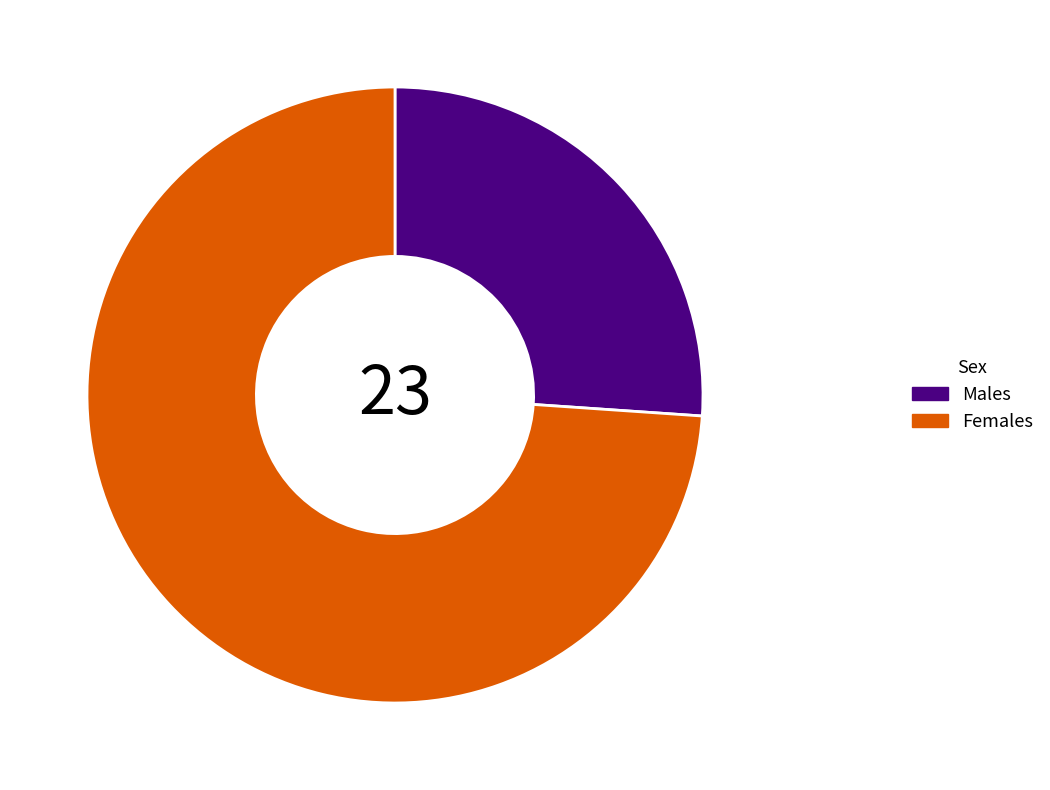

Is it true that Males is 26% of the pie?

True